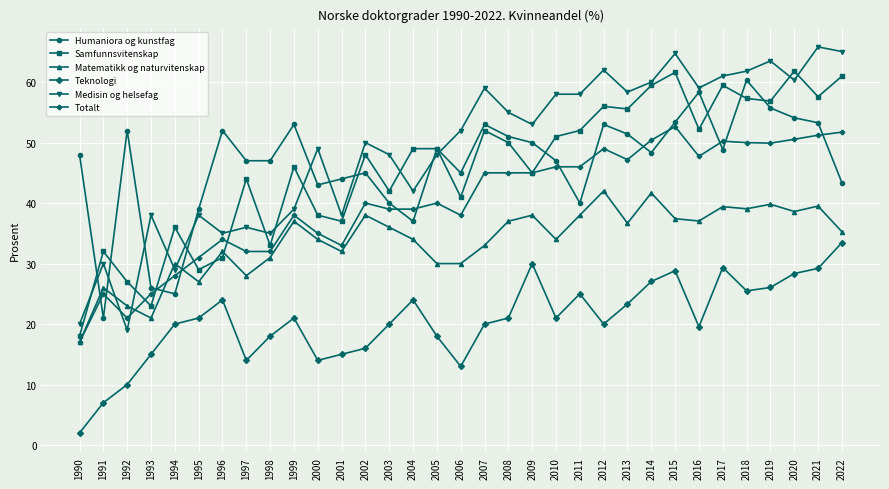

At 2012, list the series in order from smallest to largest.

Teknologi, Matematikk og naturvitenskap, Totalt, Humaniora og kunstfag, Samfunnsvitenskap, Medisin og helsefag